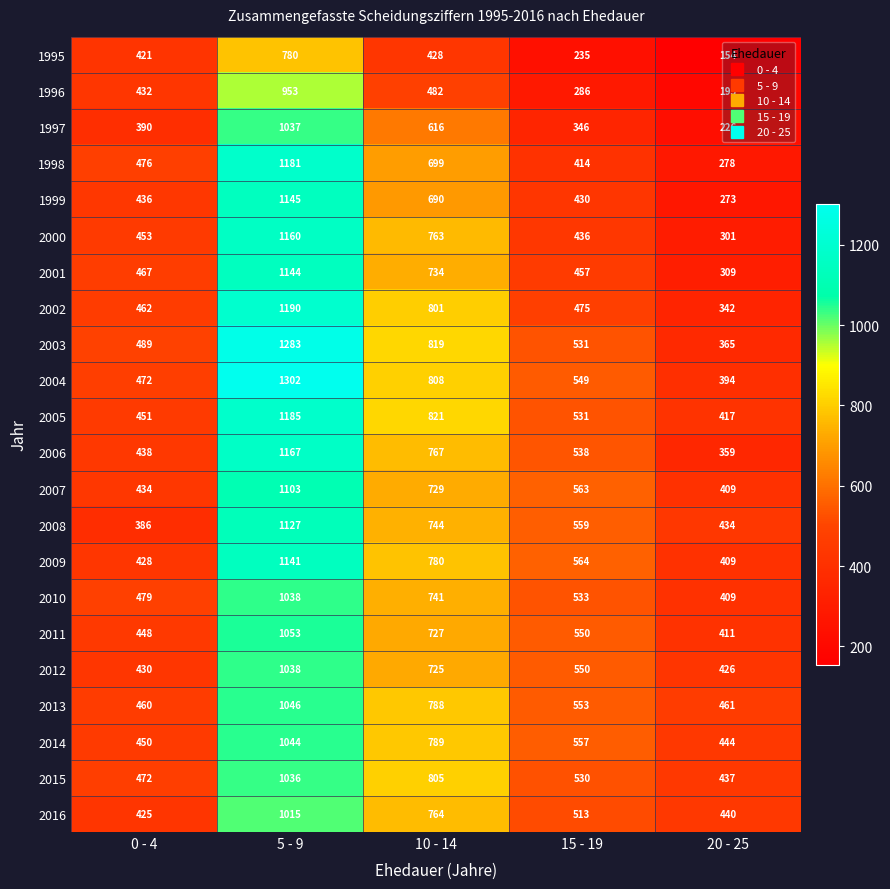

What is the sum of the 2001 values at 20 - 25 and 5 - 9?

1453